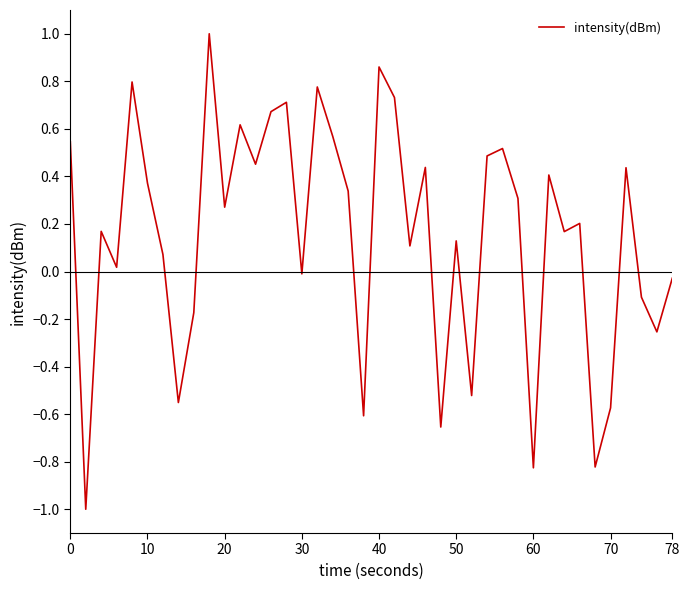

What is the difference between the maximum and minimum values?

2.0